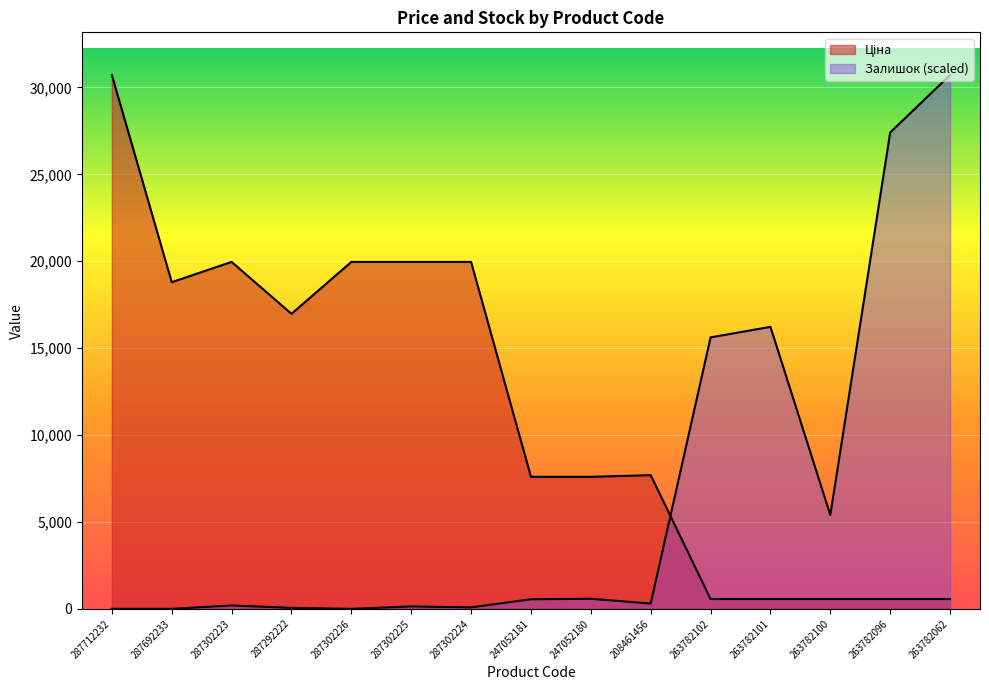

Is it true that Ціна equals 30717.1 at 287712232?

True